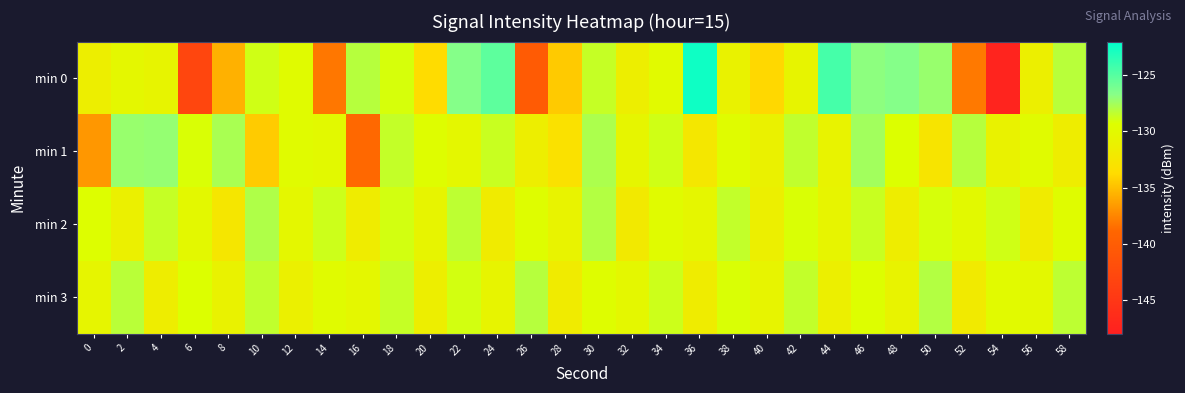

Which series has the largest range (max minus min)?

min 0